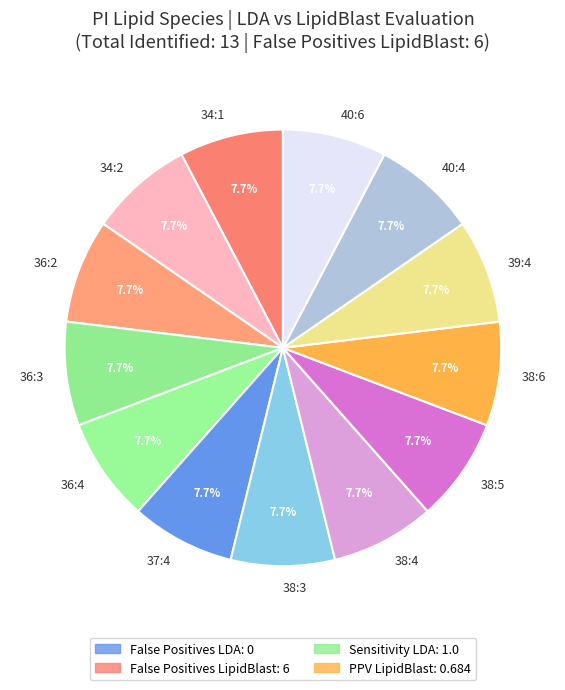

To the nearest percent, what is the difference between the largest and smallest slice percentages?

0%